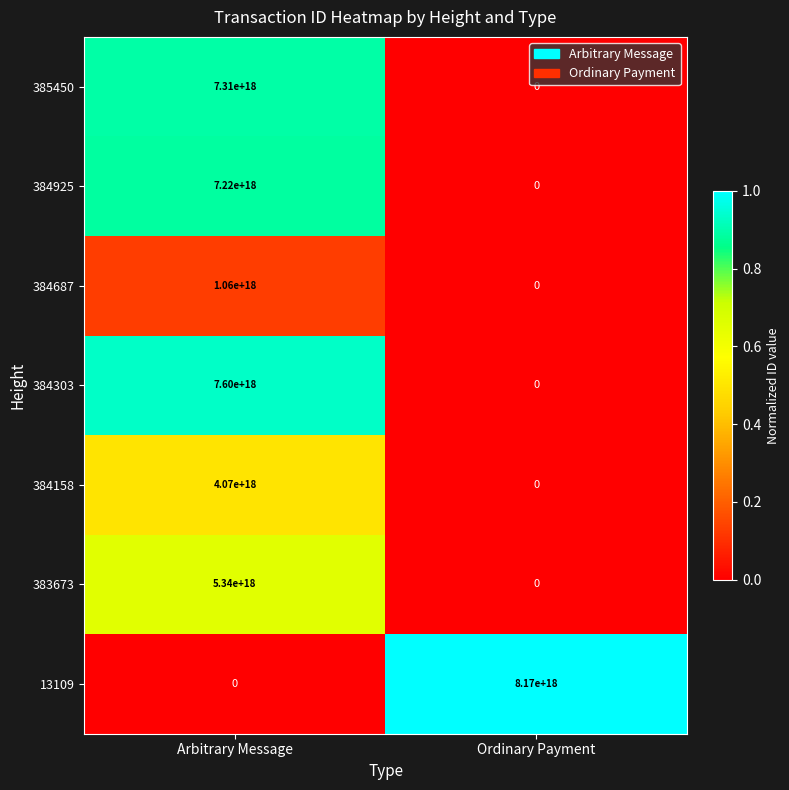

Where is 384925 nearest to the value 3610000000000000000?

Arbitrary Message